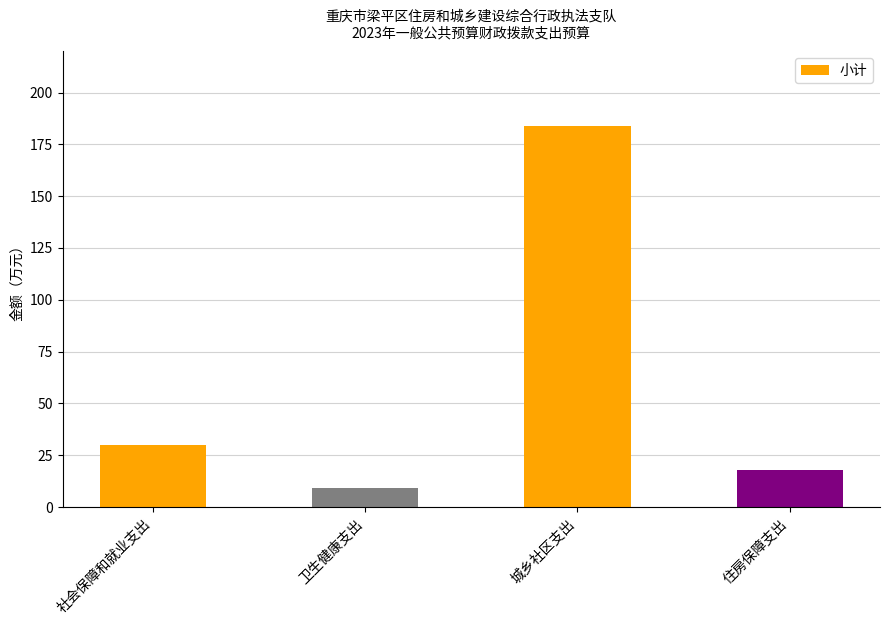

Which label corresponds to the largest value in the chart?

城乡社区支出